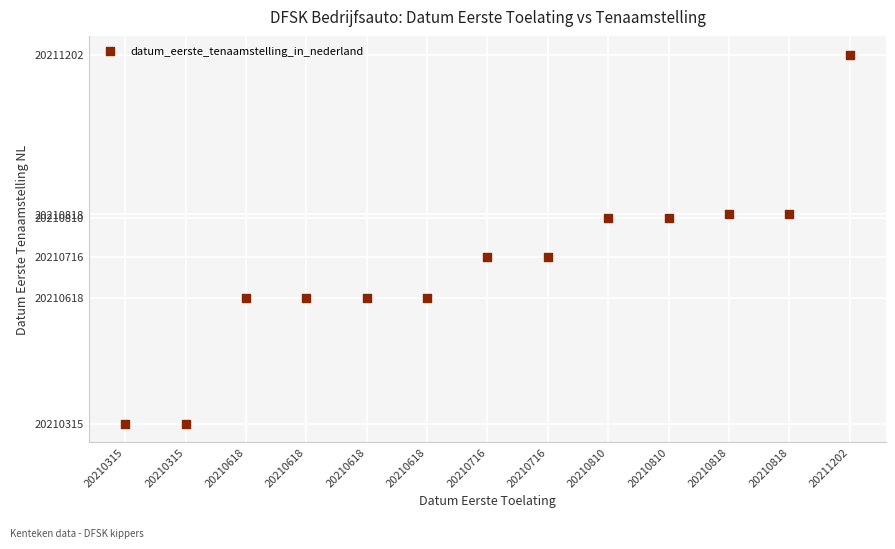

What is the range of Y values (max minus min)?

887